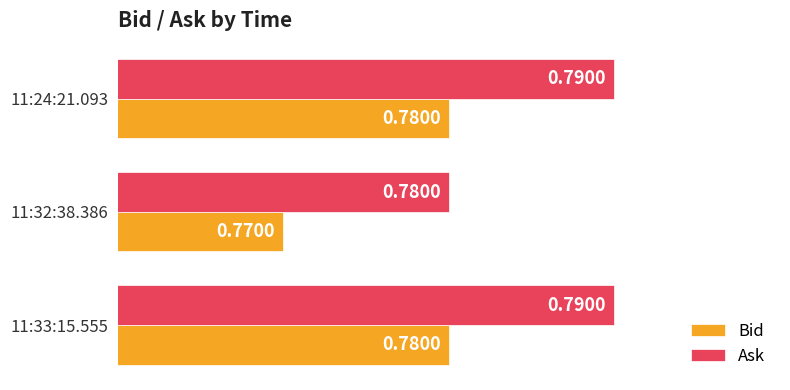

What is the total value across all series at 11:32:38.386?

1.6